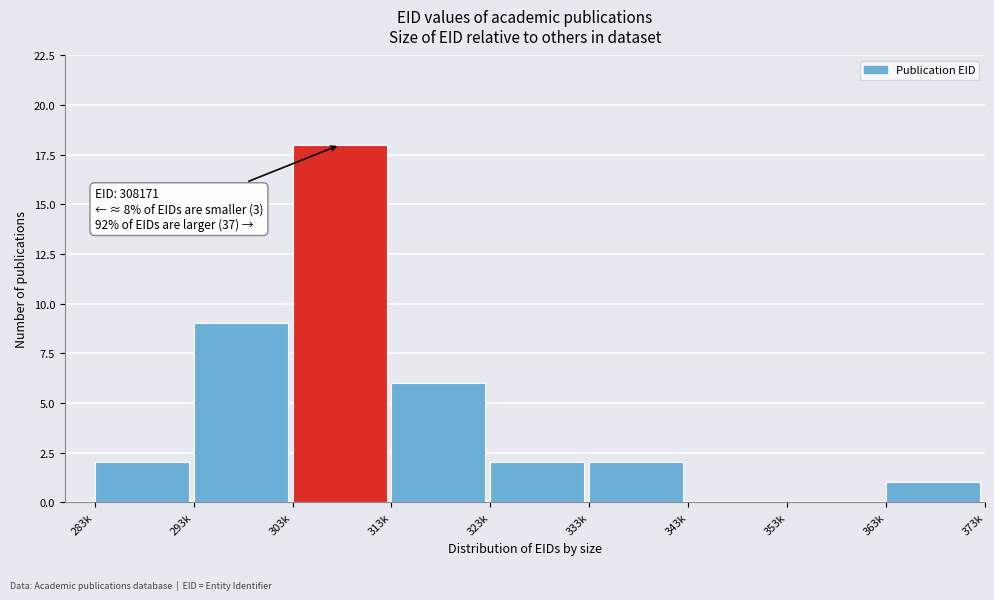

Reading left to right, extract all data points from this chart.

283k=2	293k=9	303k=18	313k=6	323k=2	333k=2	343k=0	353k=0	363k=1